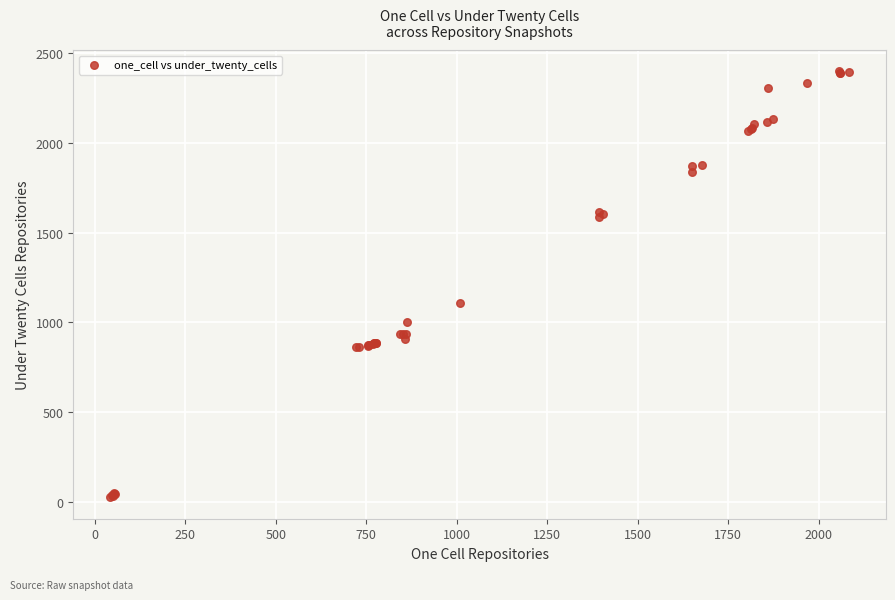

What Y value in the scatter plot is closest to 1212?

1108